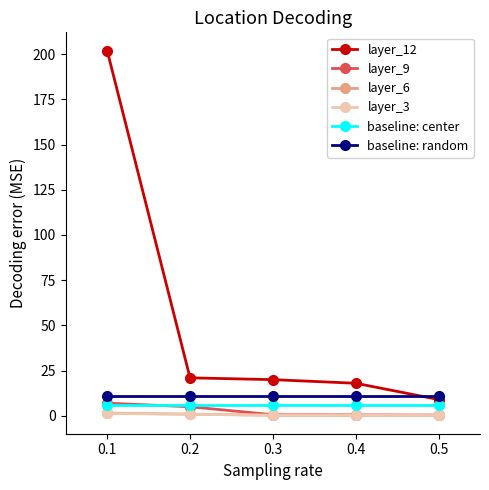

True or false: layer_12 has more than 2 points higher than both neighbors.

False